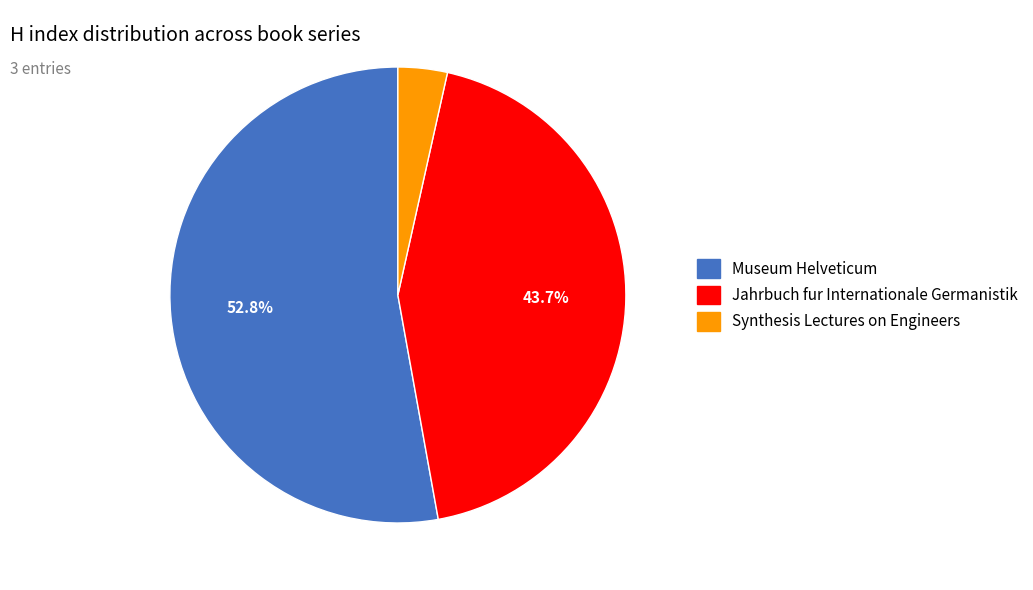

Does Jahrbuch fur Internationale Germanistik account for over 50% of the chart?

No